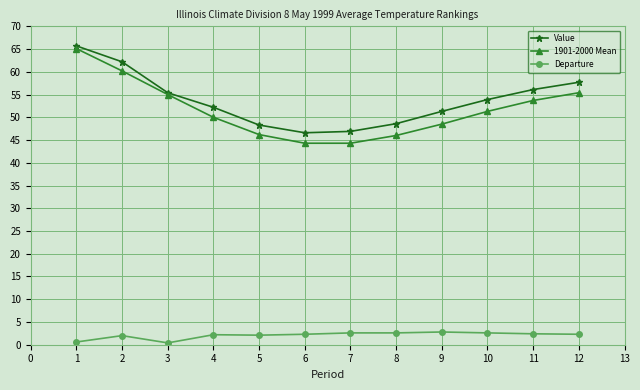

What is the difference between the highest and lowest values at 11?

53.7